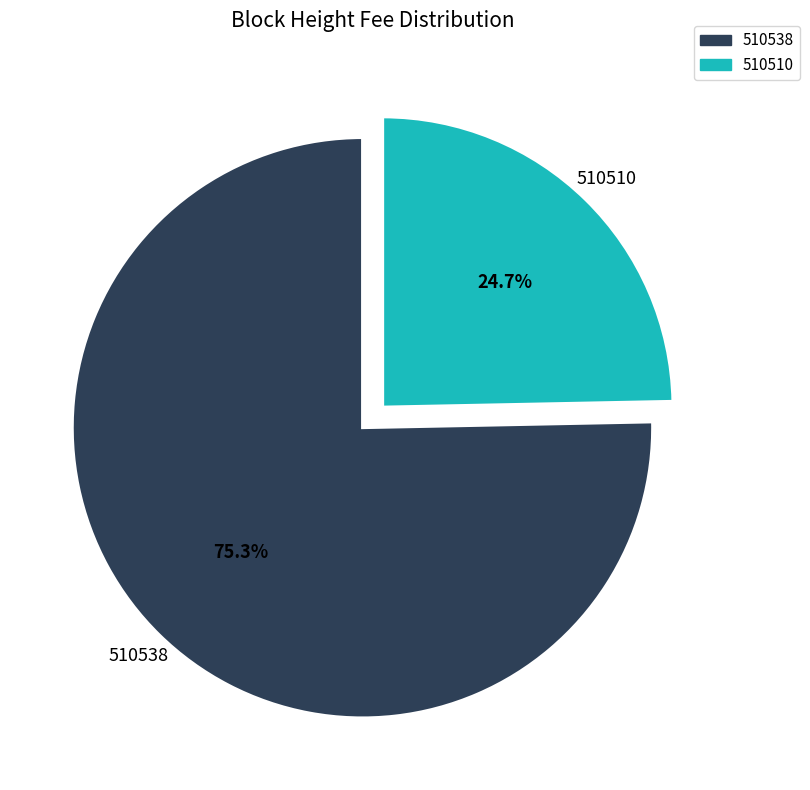

To the nearest percent, what is the difference between the 510538 and 510510 slice percentages?

51%